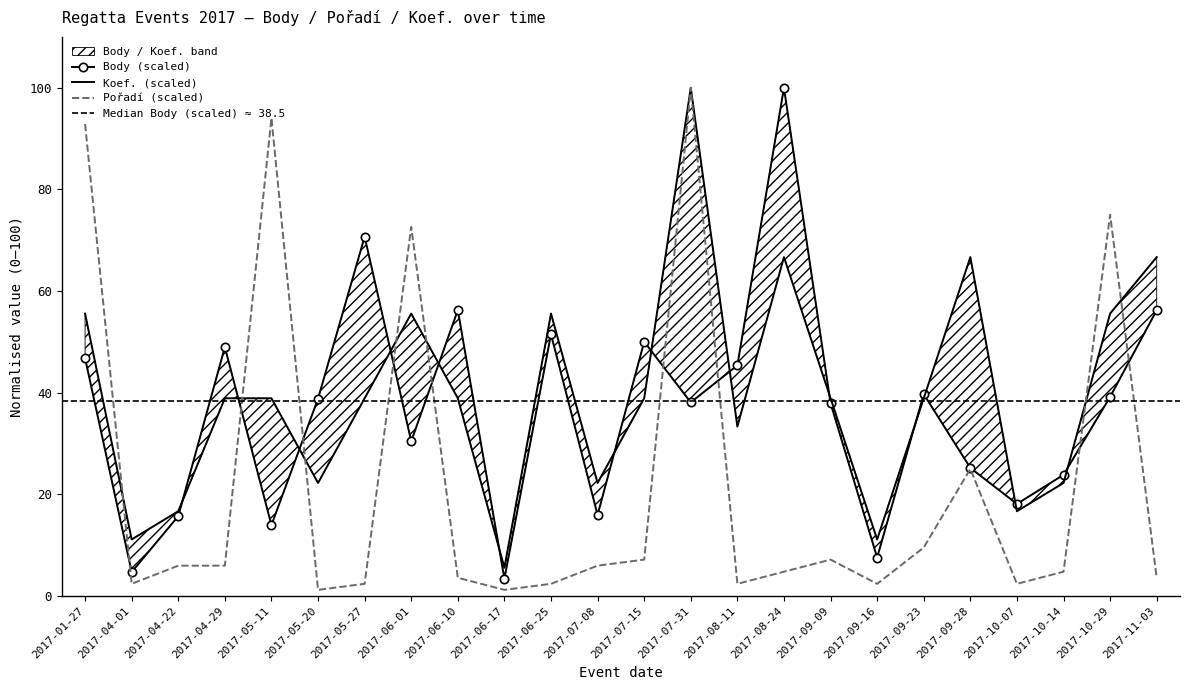

Where is Koef. nearest to the value 52?

2017-01-27